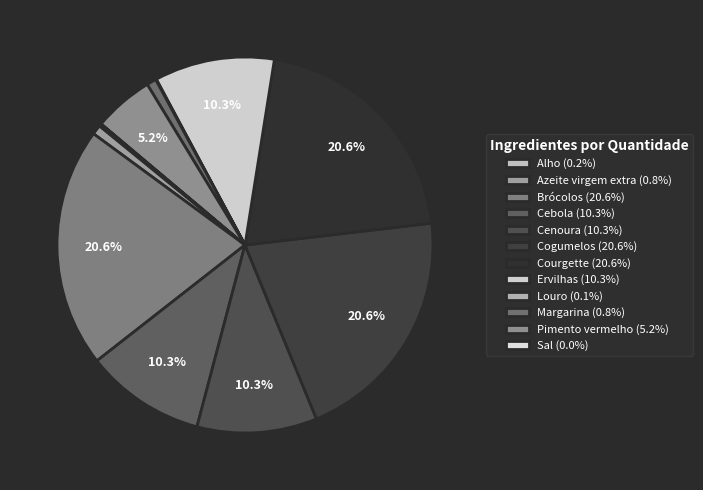

Which category has the biggest portion of the pie?

Brócolos